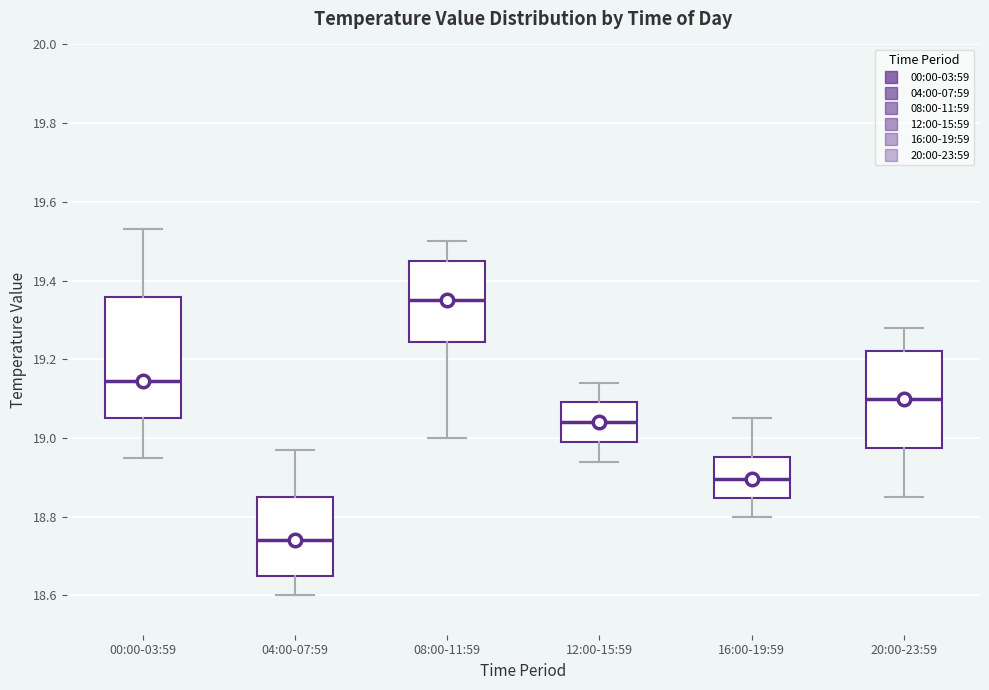

Which box is the tallest, from its lower edge to its upper edge?

00:00-03:59